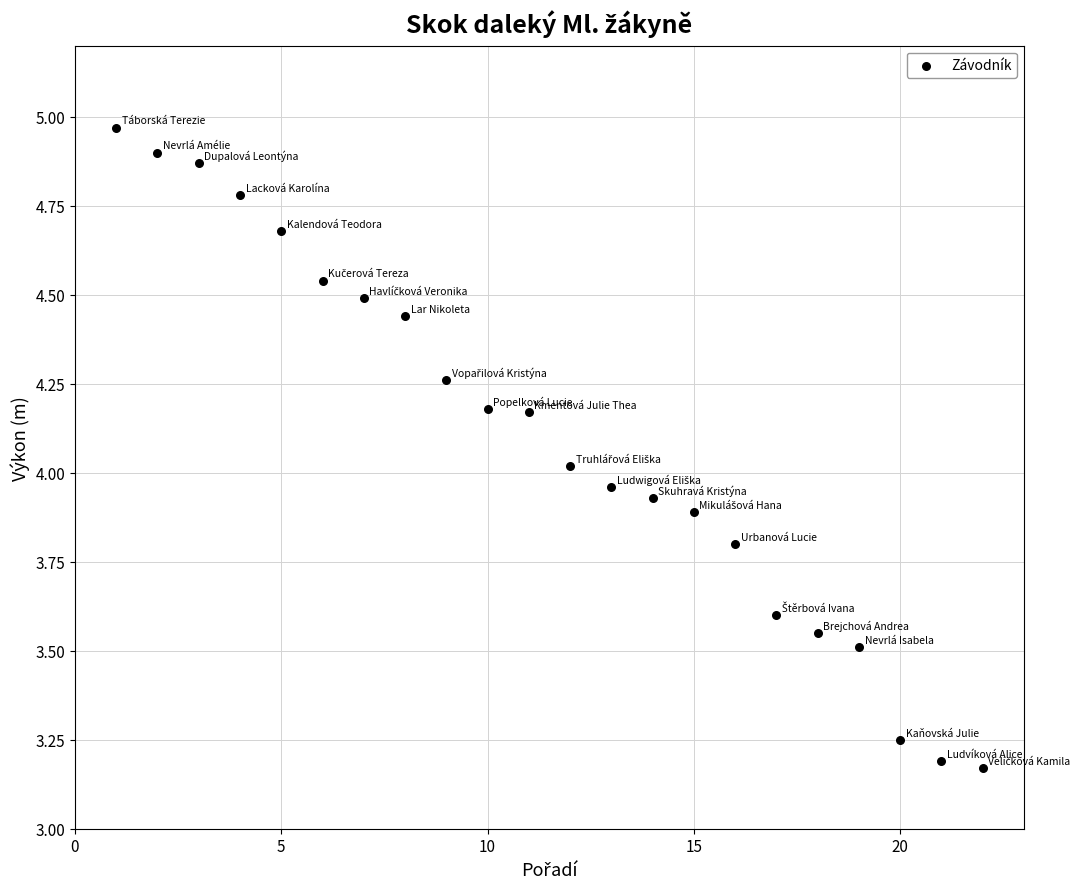

What is the range of Y values (max minus min)?

1.8